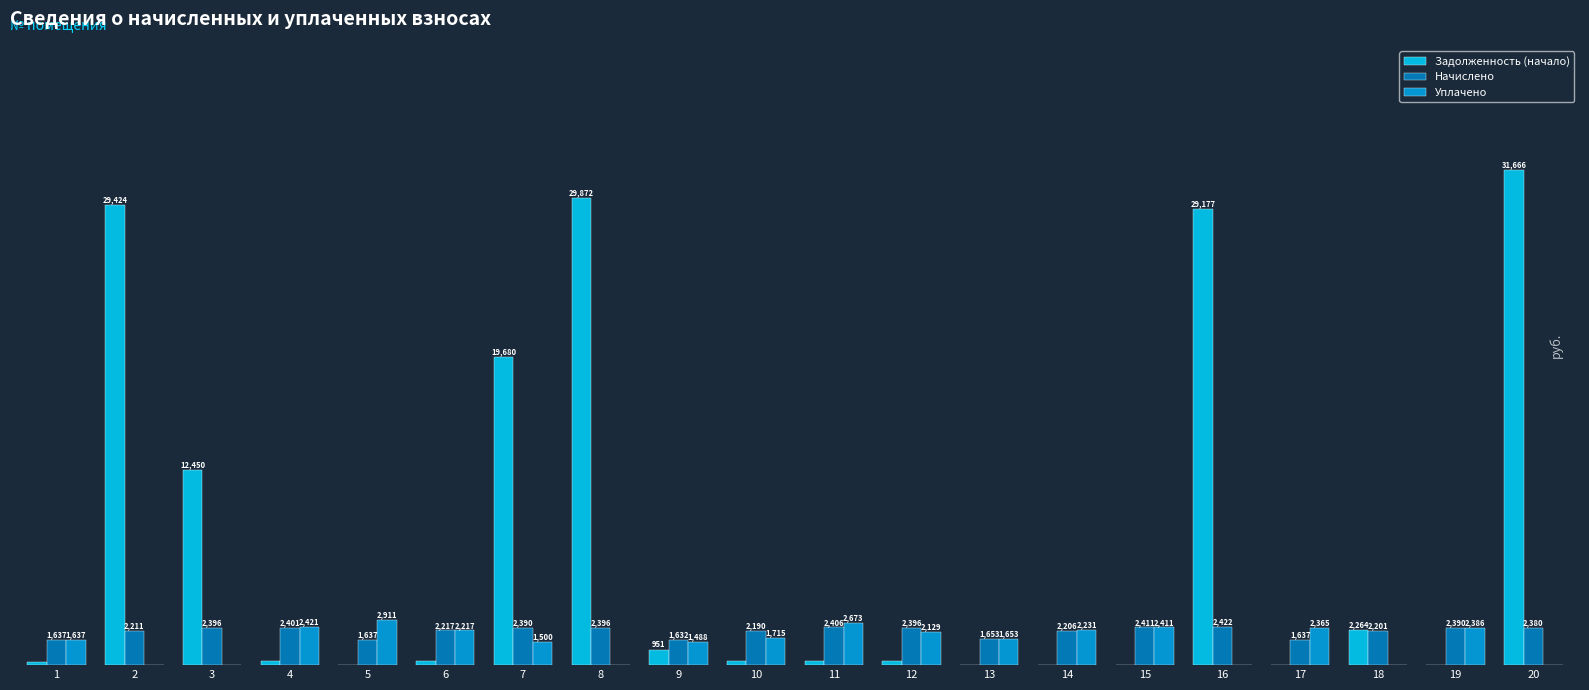

What are all the series names shown in the legend?

Задолженность (начало), Начислено, Уплачено